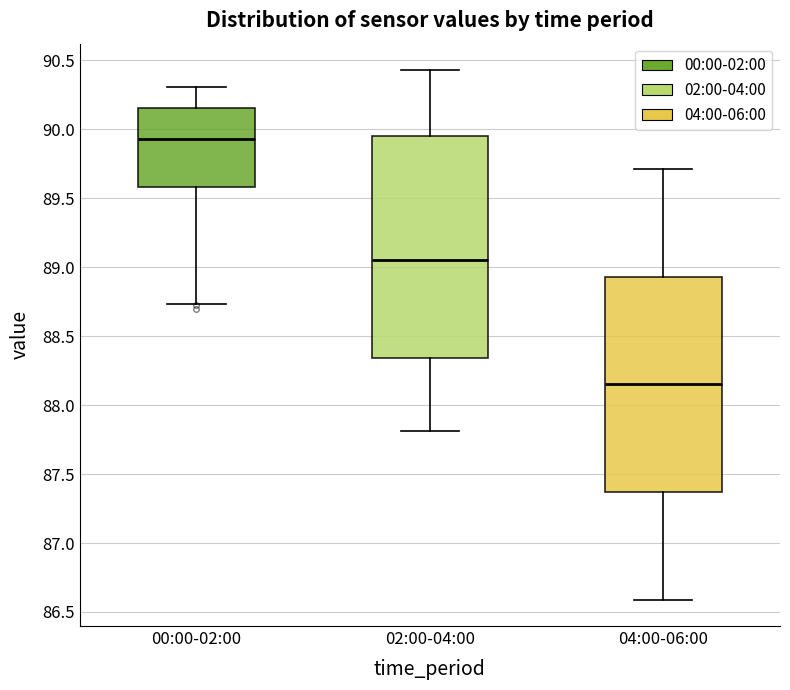

Where does the median line of the box for 04:00-06:00 sit on the y-axis? The values are not printed on the chart, so give them approximately, as read against the axis.

88.15